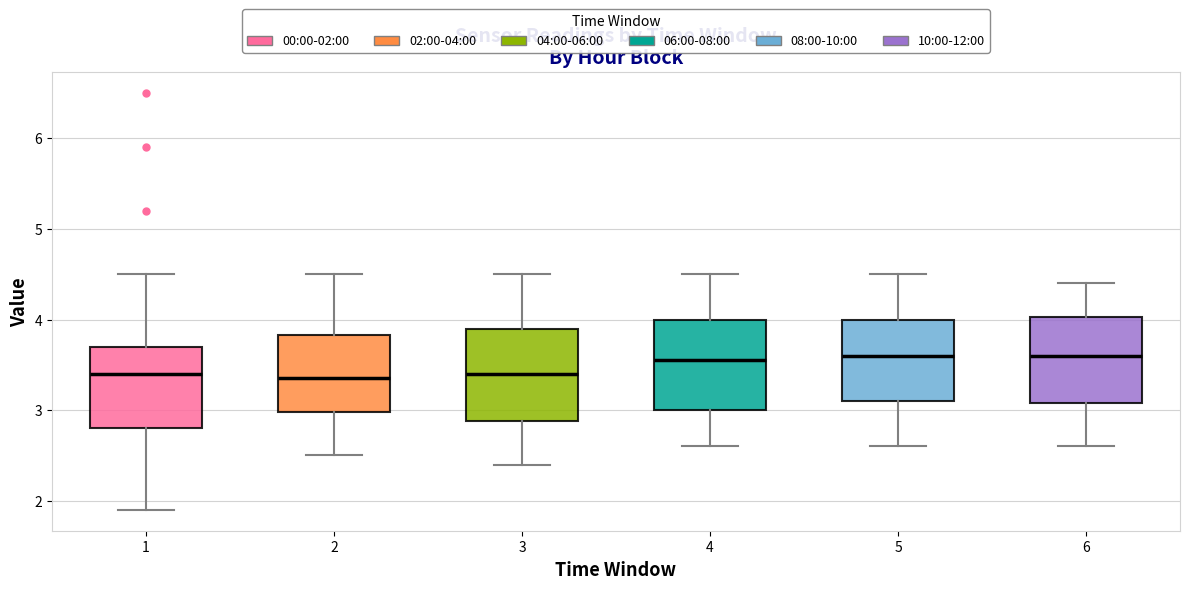

Where is the upper edge of the box at x = 4 on the y-axis? The values are not printed on the chart, so give them approximately, as read against the axis.

4.0